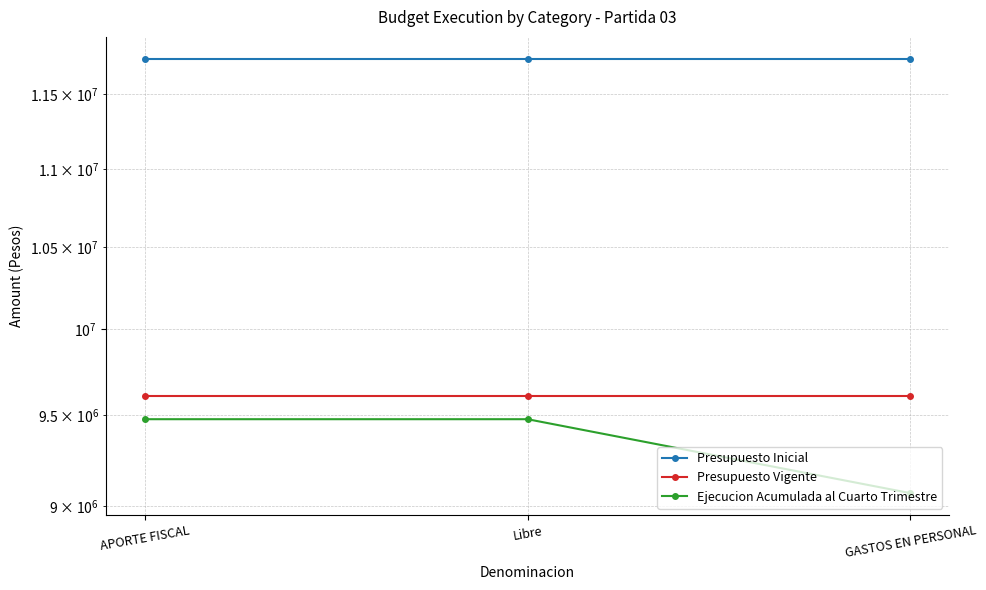

The Ejecucion Acumulada al Cuarto Trimestre series shows 12696593 at Libre. True or false?

False